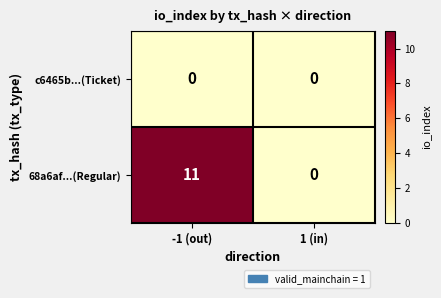

What is the maximum value shown in the chart?

11